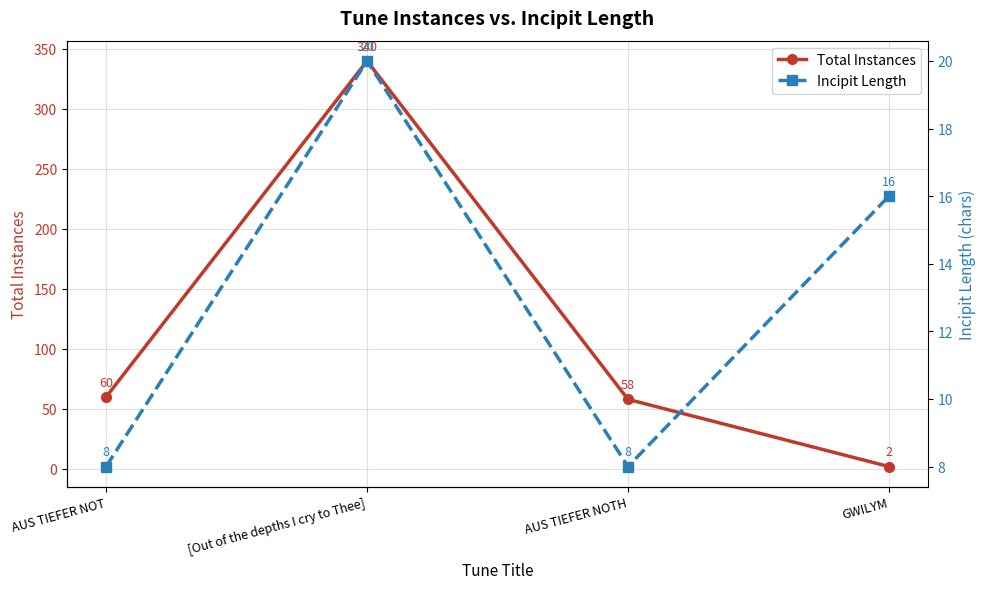

Between [Out of the depths I cry to Thee] and AUS TIEFER NOTH, which series saw the biggest shift?

Total Instances